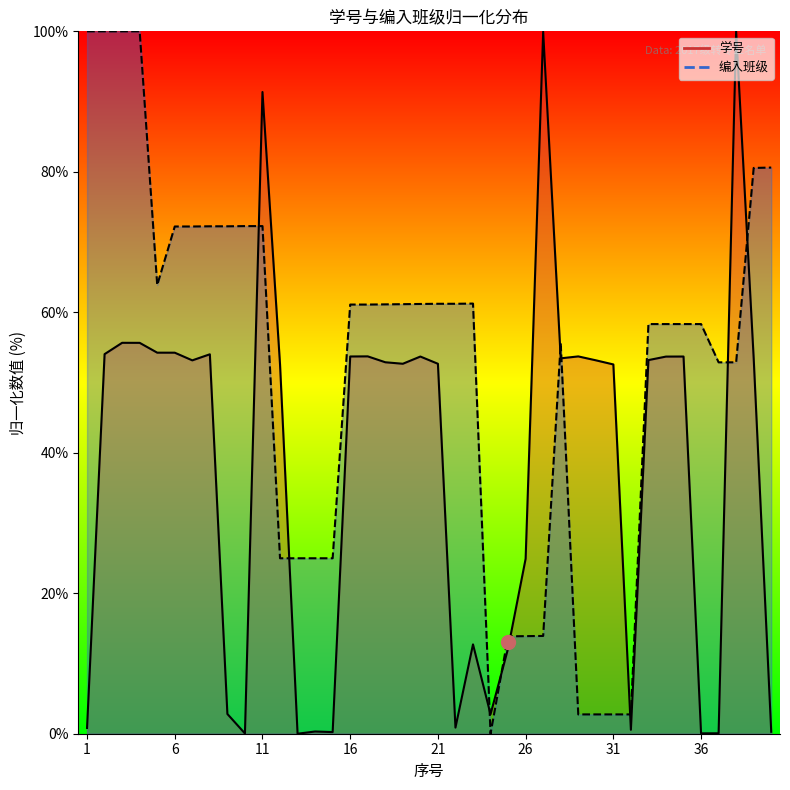

At which category does the chart reach its peak across all series?

38